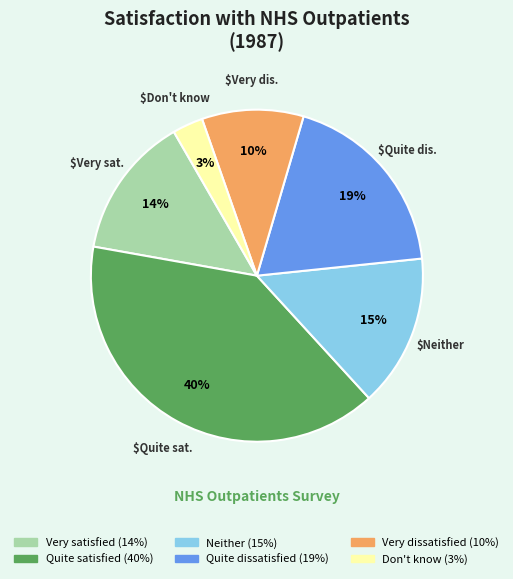

The Quite satisfied slice represents 45% of the pie. True or false?

False